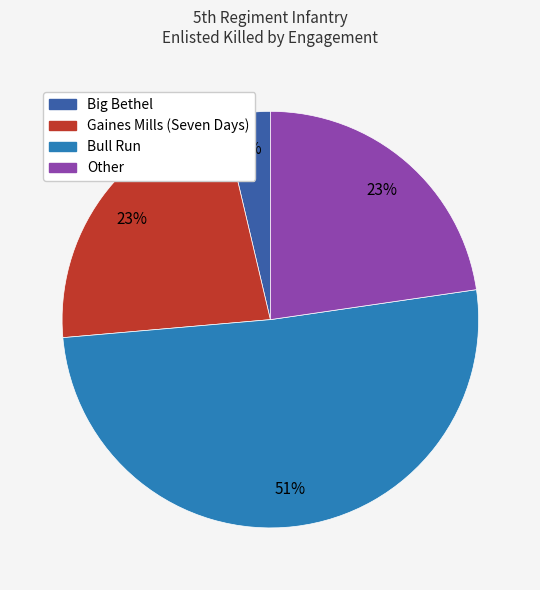

To the nearest percent, what portion does Other represent?

23%